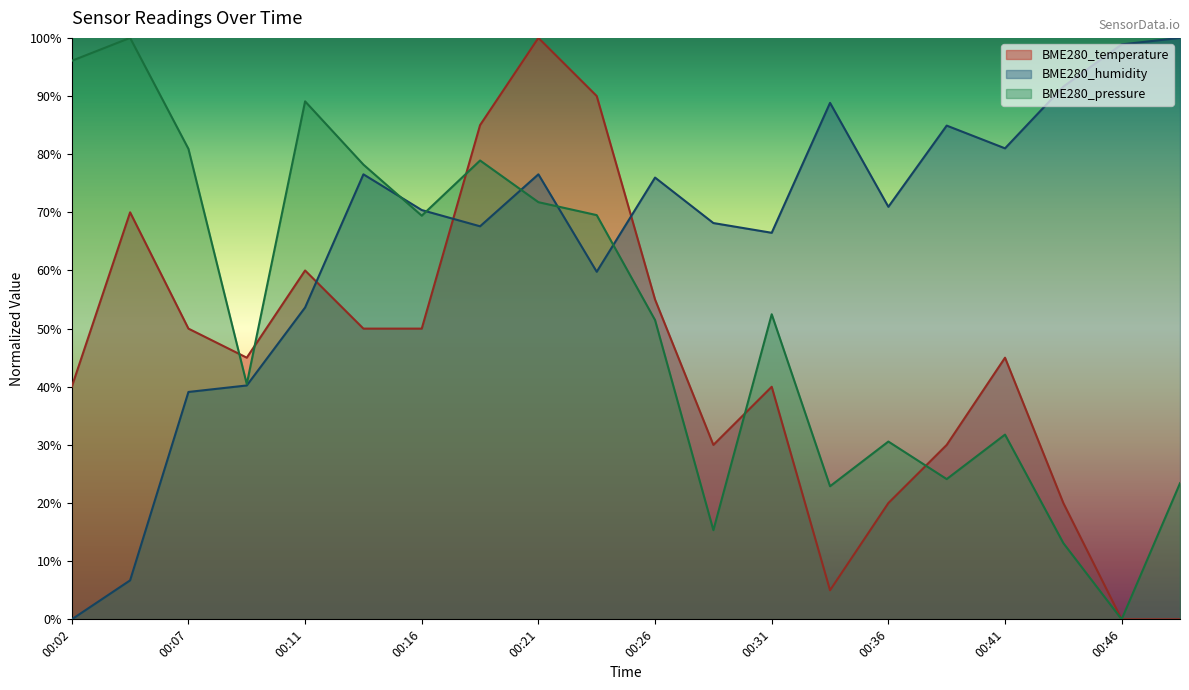

The value of BME280_pressure at 00:02 is 138.9. True or false?

False